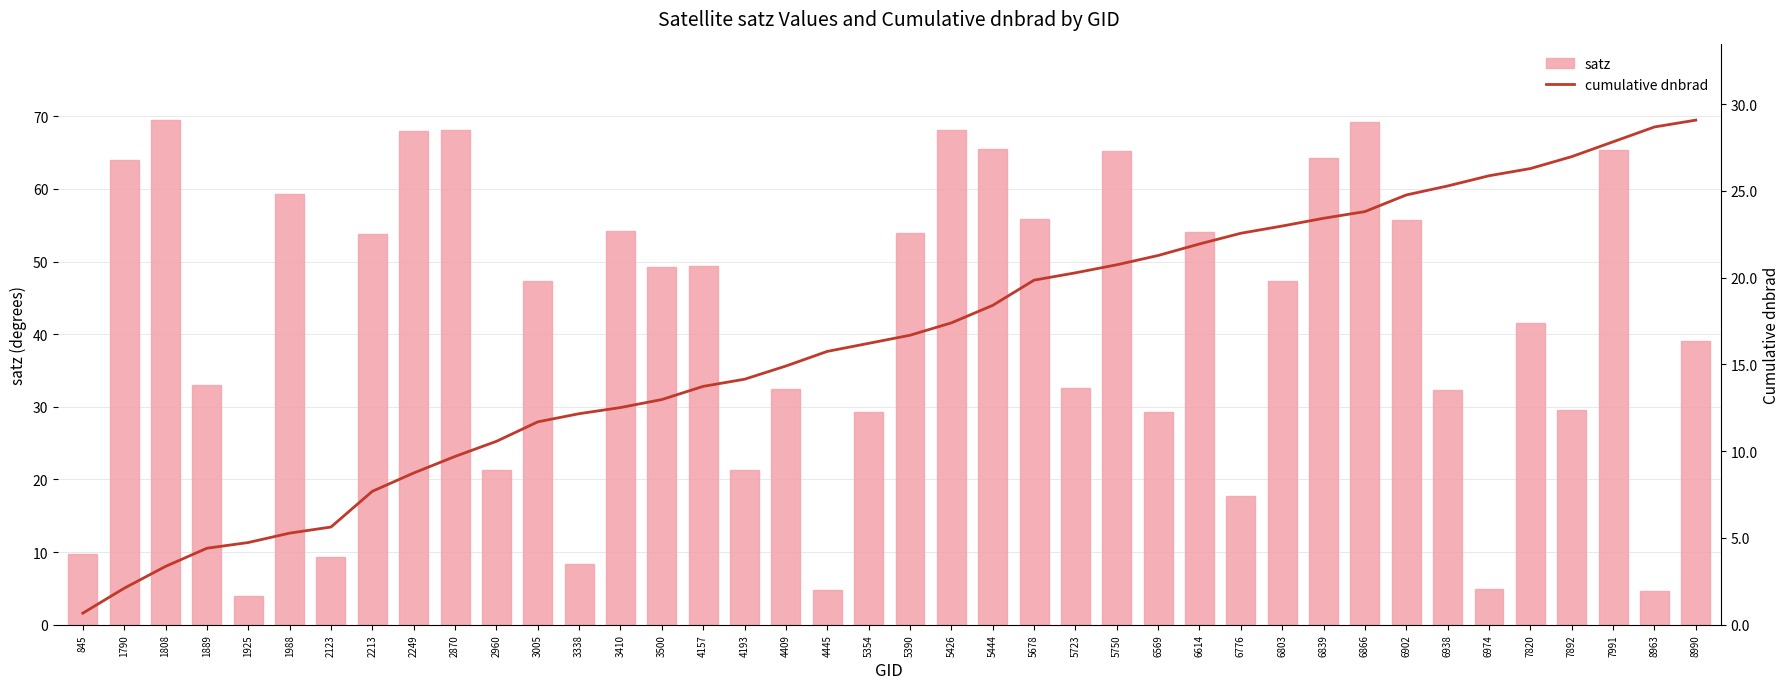

Rank the series at 1988 from lowest to highest value.

cumulative dnbrad, satz